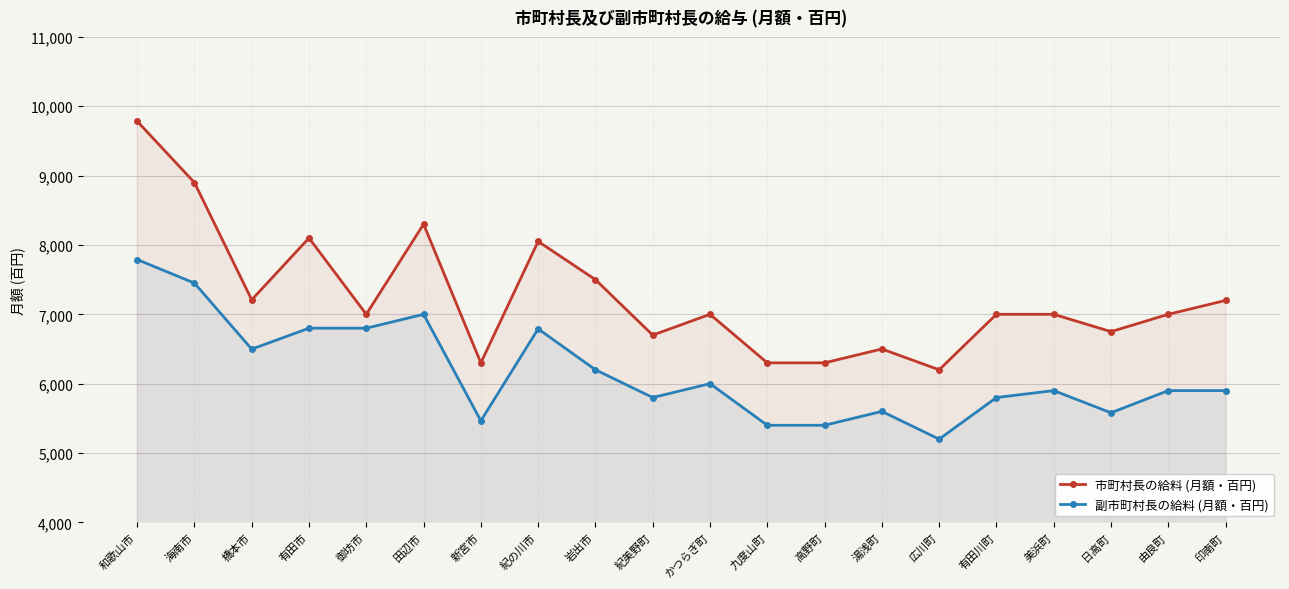

At how many categories does at least one series exceed 9681?

1